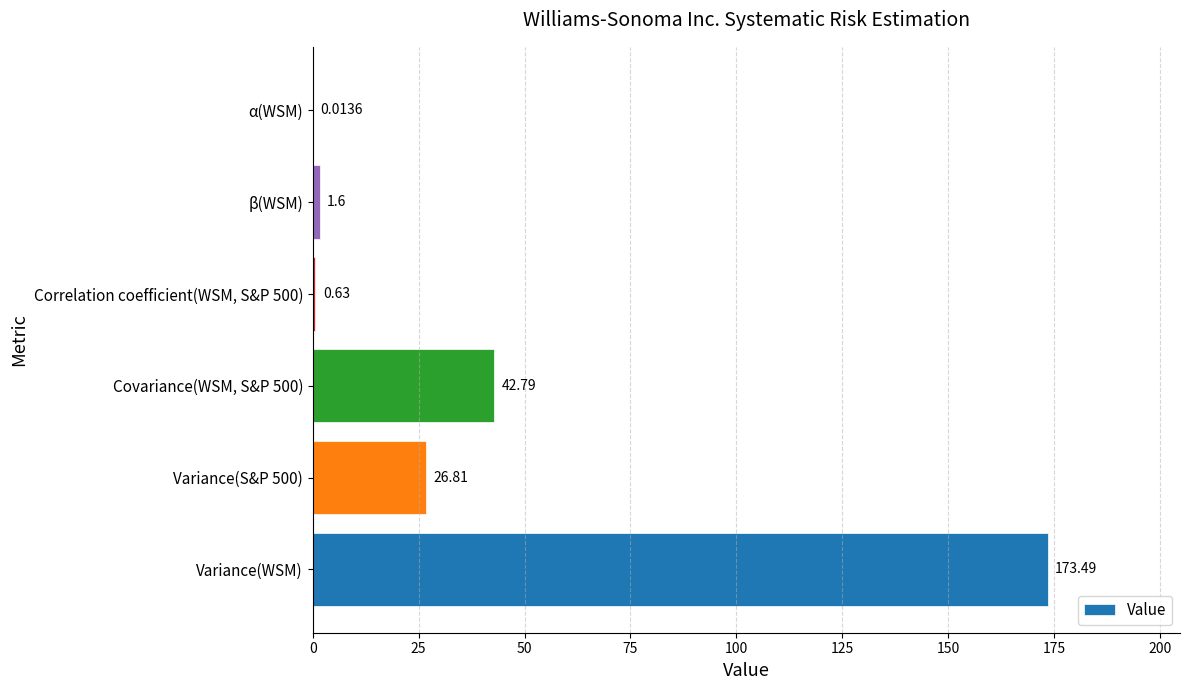

What is the average value?

40.9